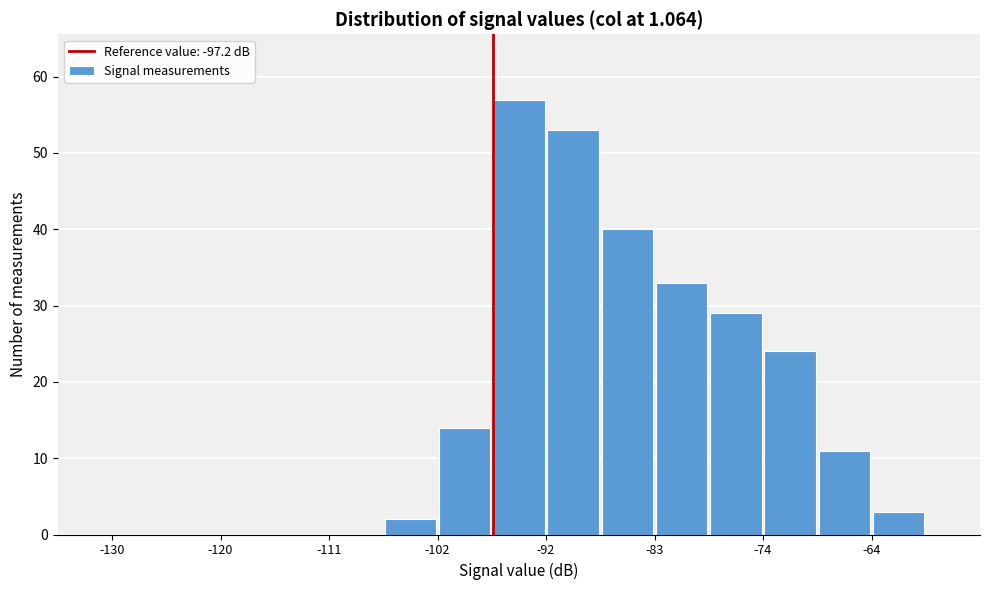

Which range on the x-axis has the tallest bar?

-97 to -93